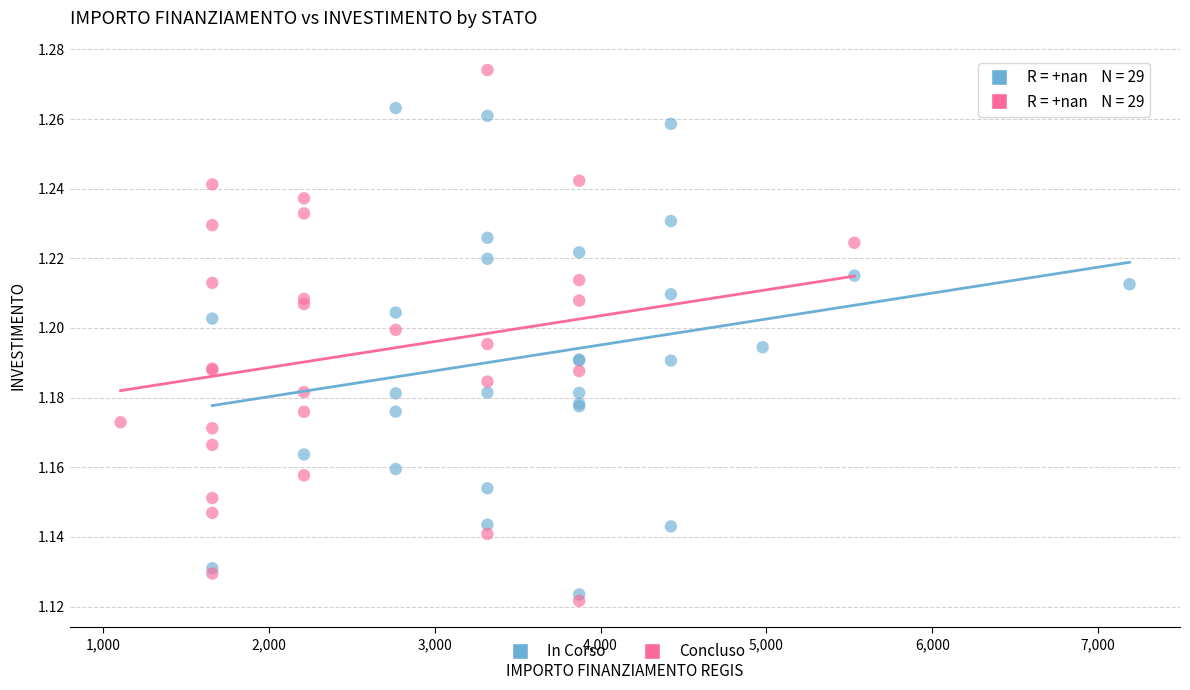

Which series has the widest spread of Y values?

Concluso